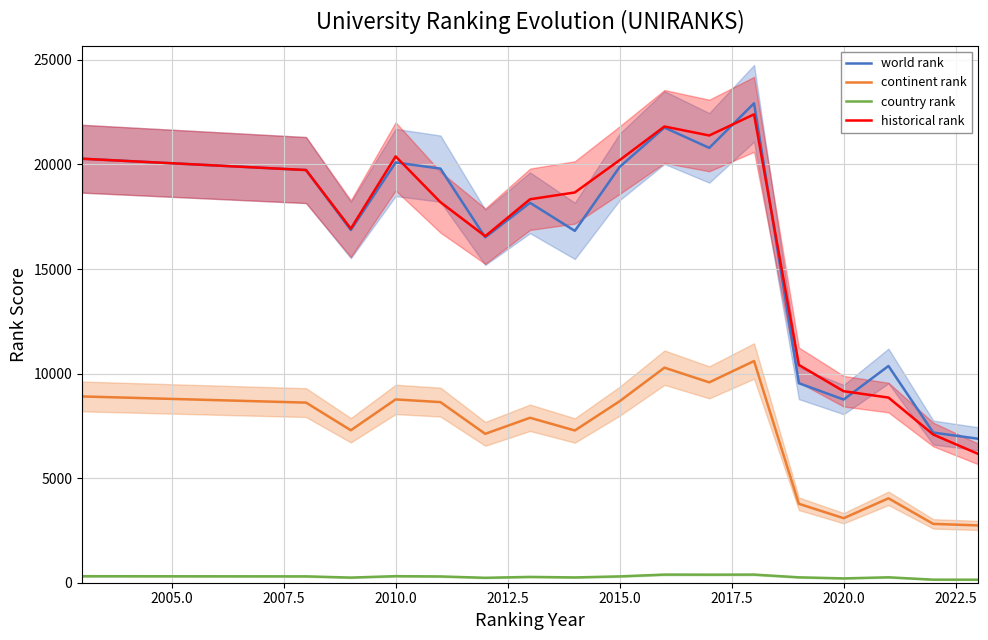

True or false: country rank and world rank intersect in this chart.

False